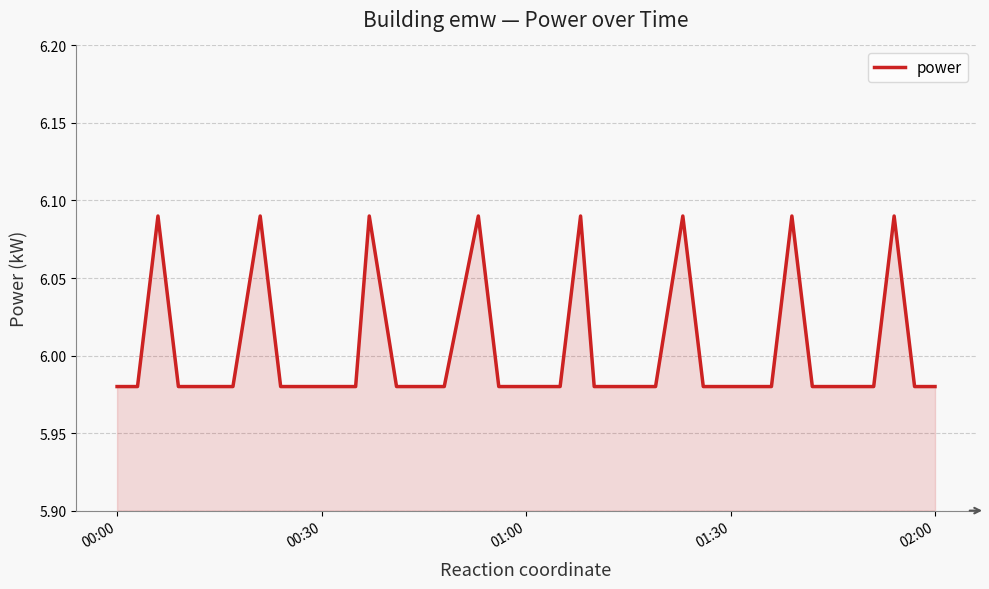

Reading left to right, what are all the values shown in this chart?

6.0	6.0	6.1	6.0	6.0	6.0	6.0	6.1	6.0	6.0	6.0	6.0	6.1	6.0	6.0	6.0	6.0	6.1	6.0	6.0	6.0	6.0	6.1	6.0	6.0	6.0	6.0	6.1	6.0	6.0	6.0	6.0	6.1	6.0	6.0	6.0	6.0	6.1	6.0	6.0